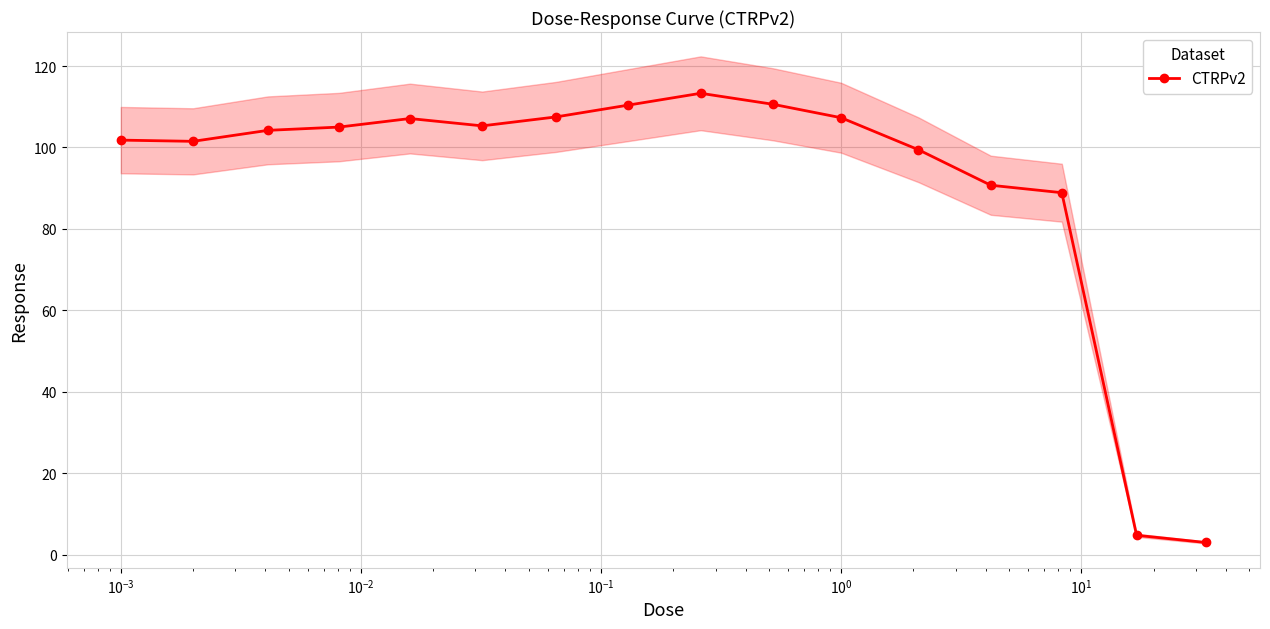

How many distinct data groups are displayed?

1